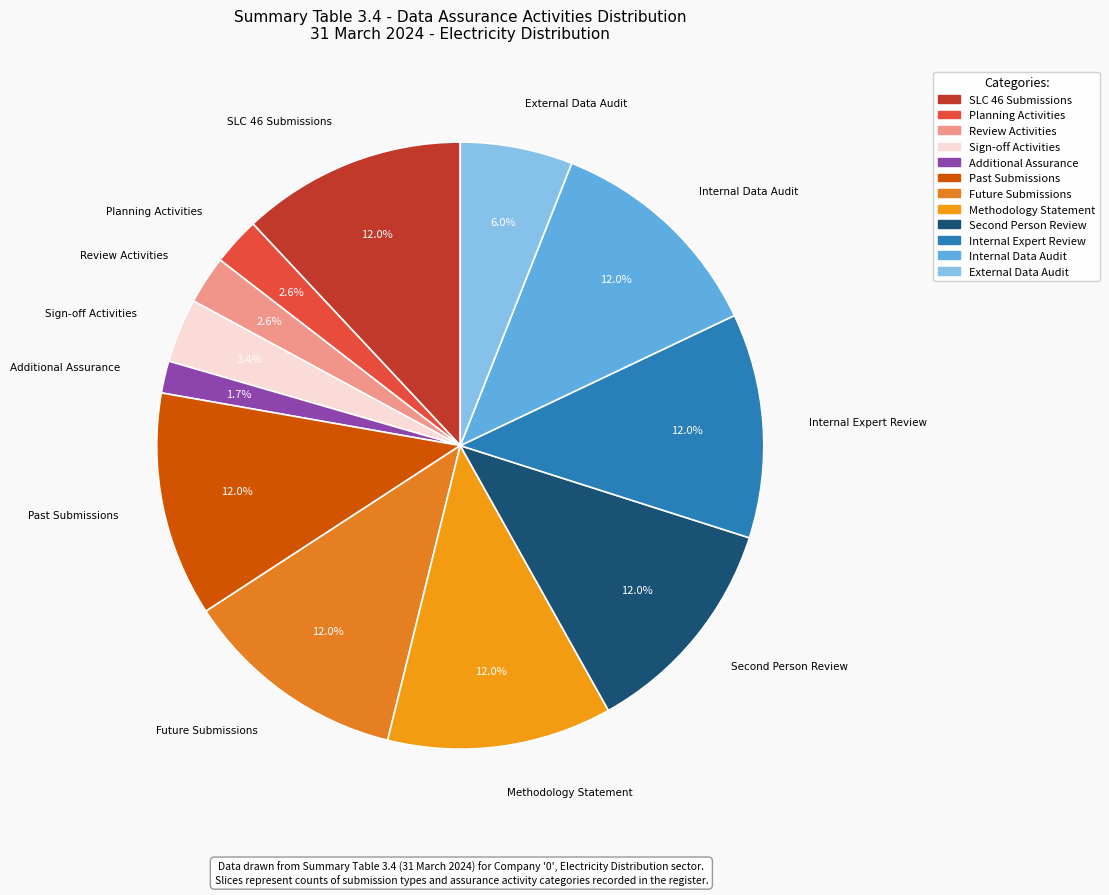

What is the smallest slice in the pie chart?

Additional Assurance